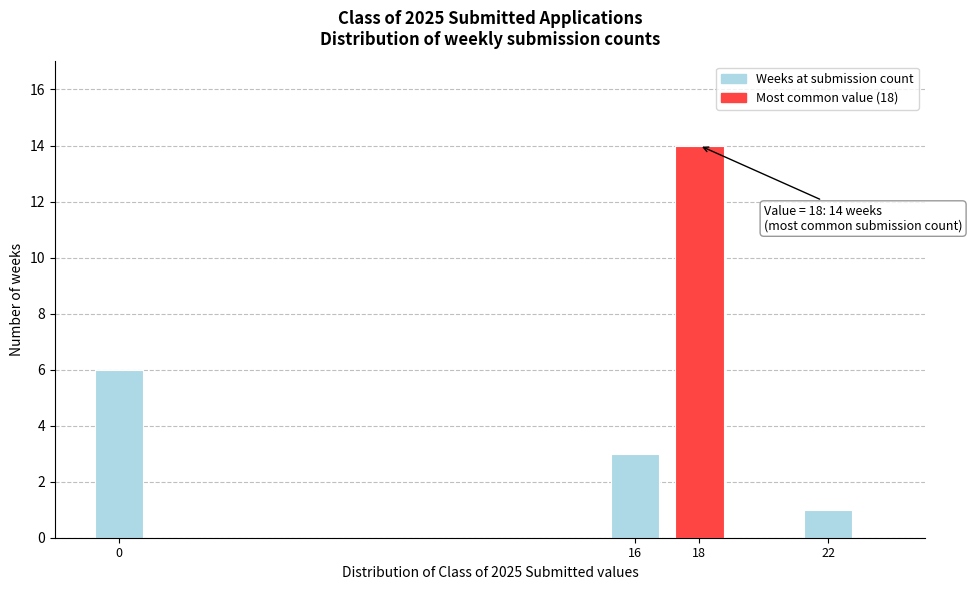

Reading left to right, transcribe all the data shown in this chart.

0=6	16=3	18=14	22=1